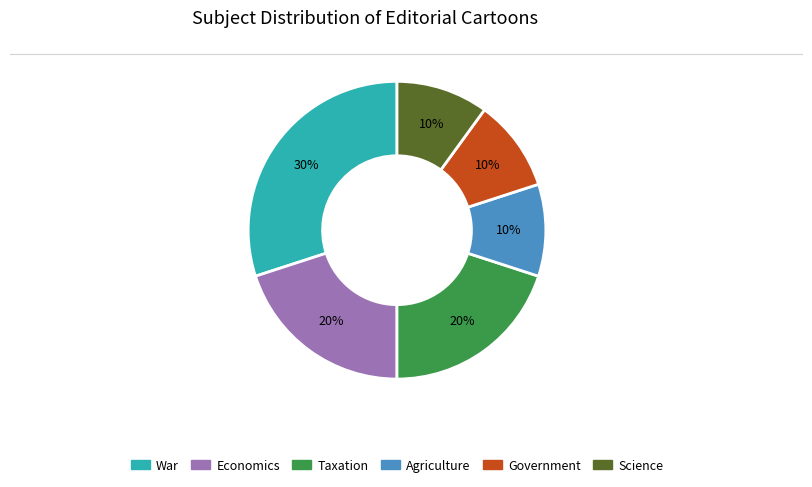

What is the ratio of the value at Science to the value at Taxation?

0.5